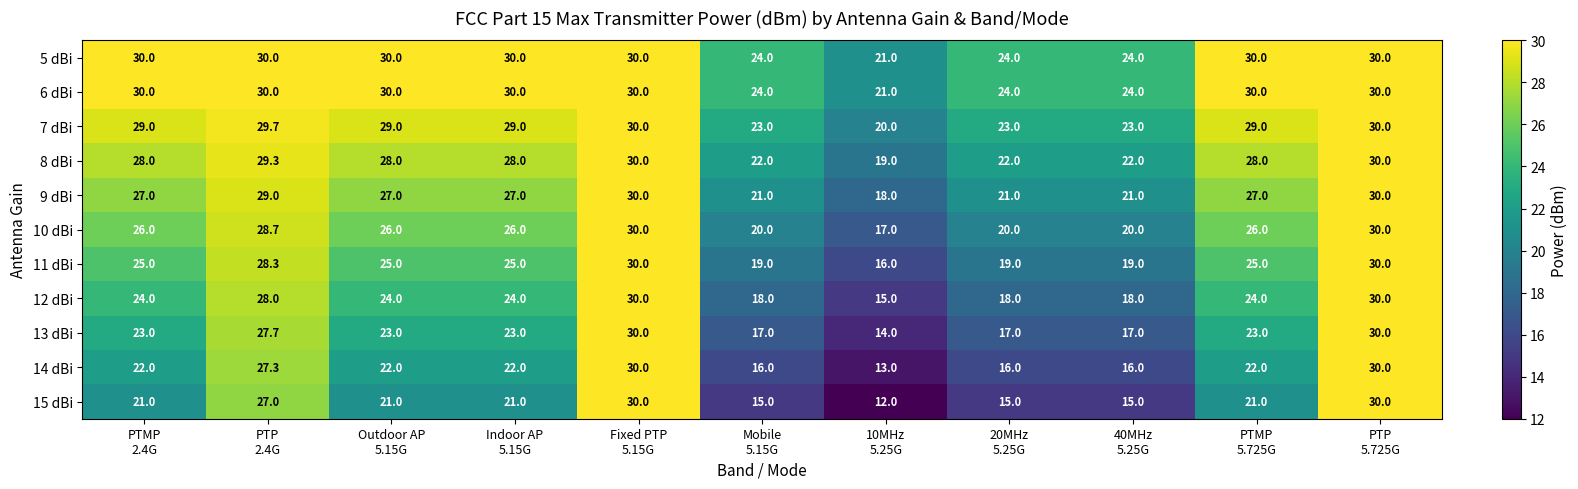

What is the highest value of the 7 dBi series?

30.0